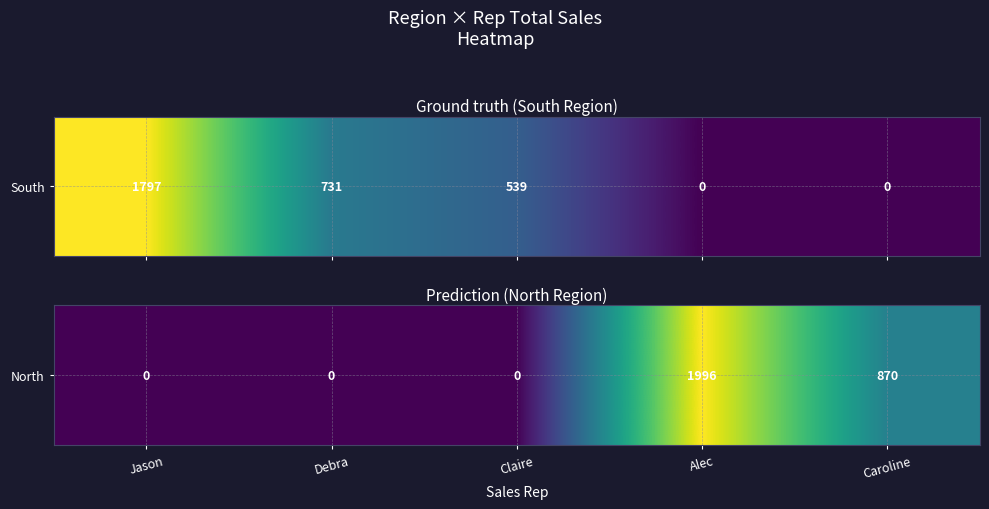

Is it true that the value at Claire is -674?

False